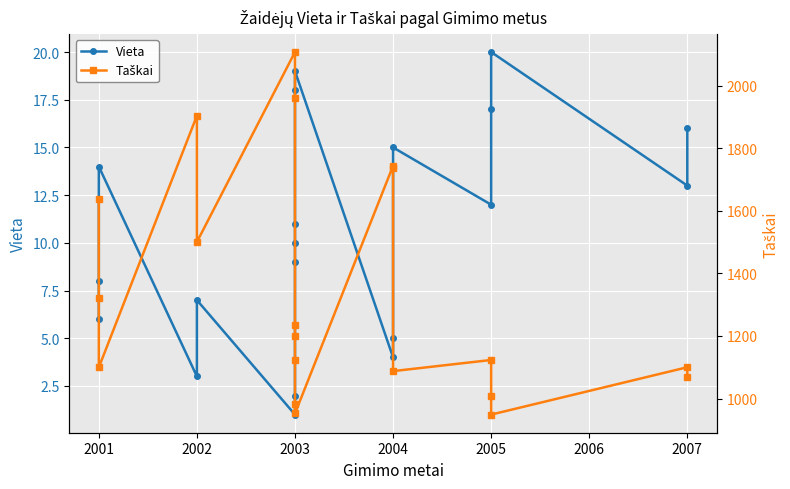

What value does the Vieta series have at 2001?

8.0